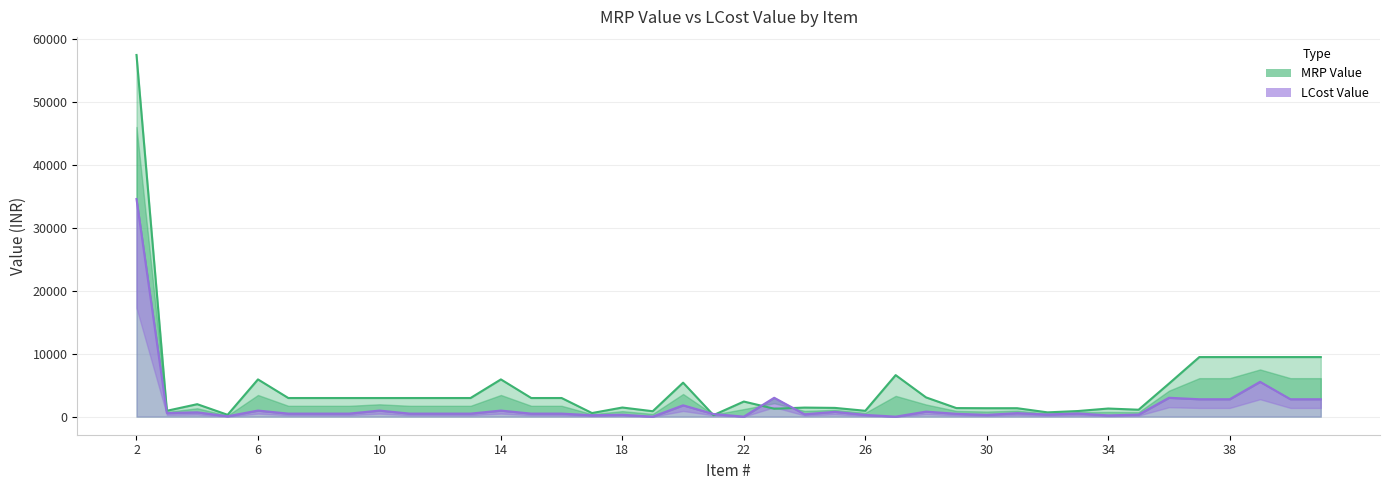

What is the value of the MRP Value point at the 35th from the left?

5250